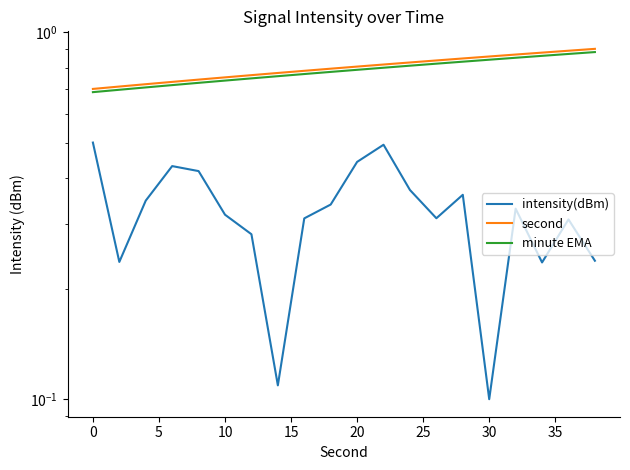

Reading right to left, extract all data points from this chart.

intensity(dBm): 0.2	0.3	0.2	0.3	0.1	0.4	0.3	0.4	0.5	0.4	0.3	0.3	0.1	0.3	0.3	0.4	0.4	0.3	0.2	0.5
second: 0.9	0.9	0.9	0.9	0.9	0.8	0.8	0.8	0.8	0.8	0.8	0.8	0.8	0.8	0.8	0.7	0.7	0.7	0.7	0.7
minute EMA: 0.9	0.9	0.9	0.9	0.8	0.8	0.8	0.8	0.8	0.8	0.8	0.8	0.8	0.7	0.7	0.7	0.7	0.7	0.7	0.7